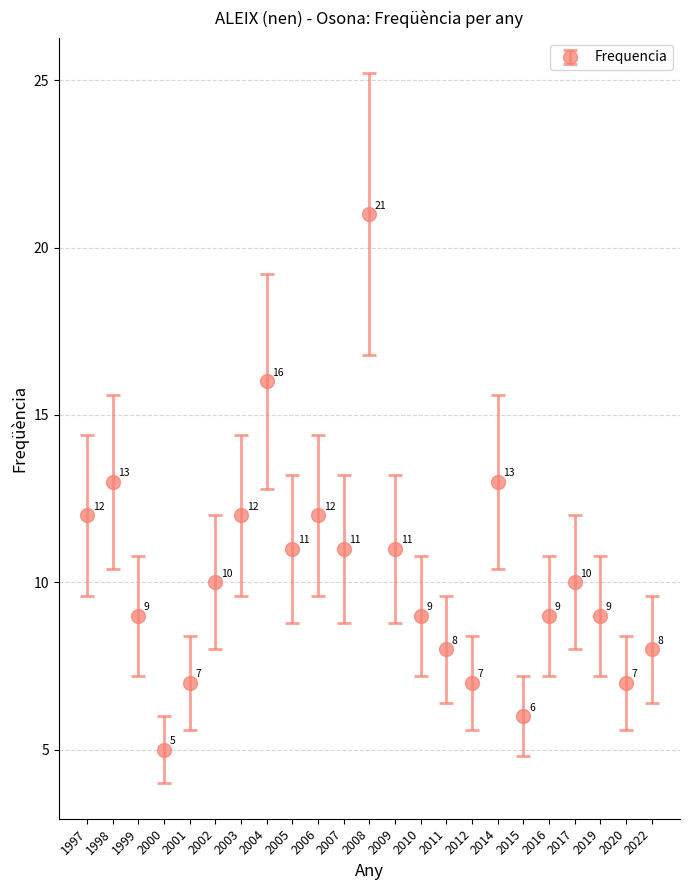

What is the value of the 23rd point from the left?

8